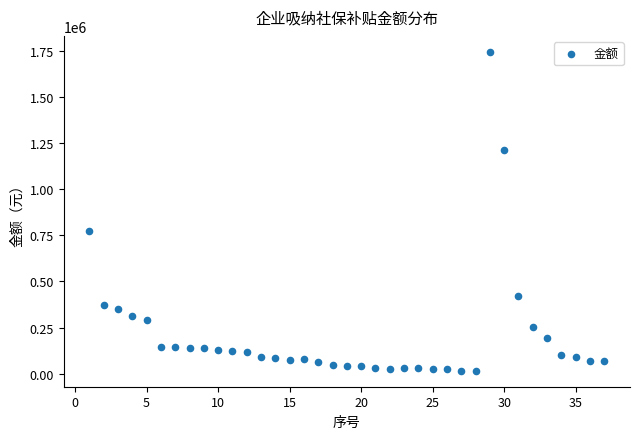

What Y value in the scatter plot is closest to 879819?

774456.0